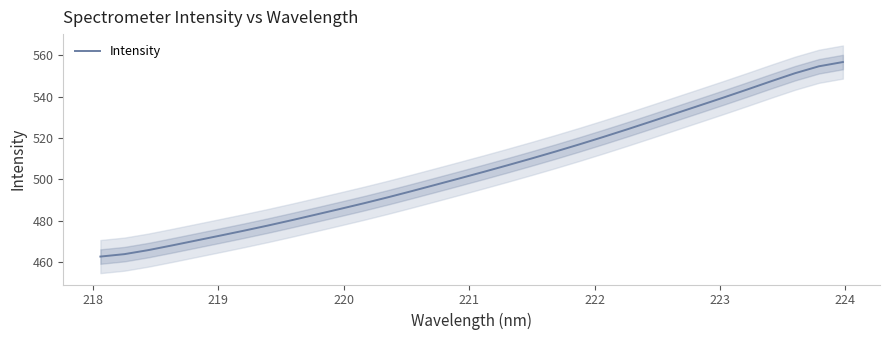

What is the maximum value for Intensity?

556.7